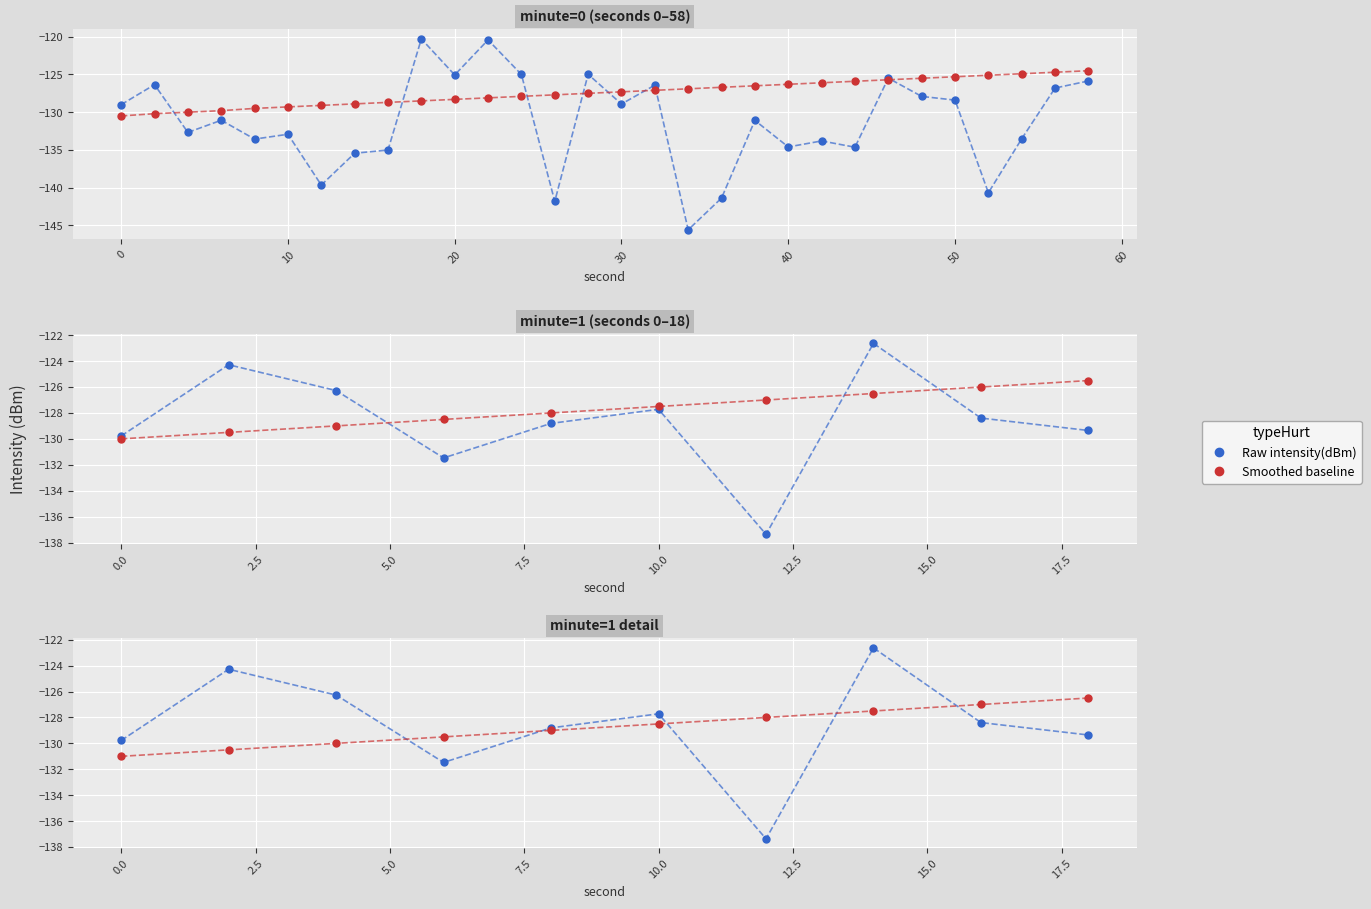

Which series ends up on top after the final intersection of Raw intensity(dBm) and Smoothed baseline?

Smoothed baseline